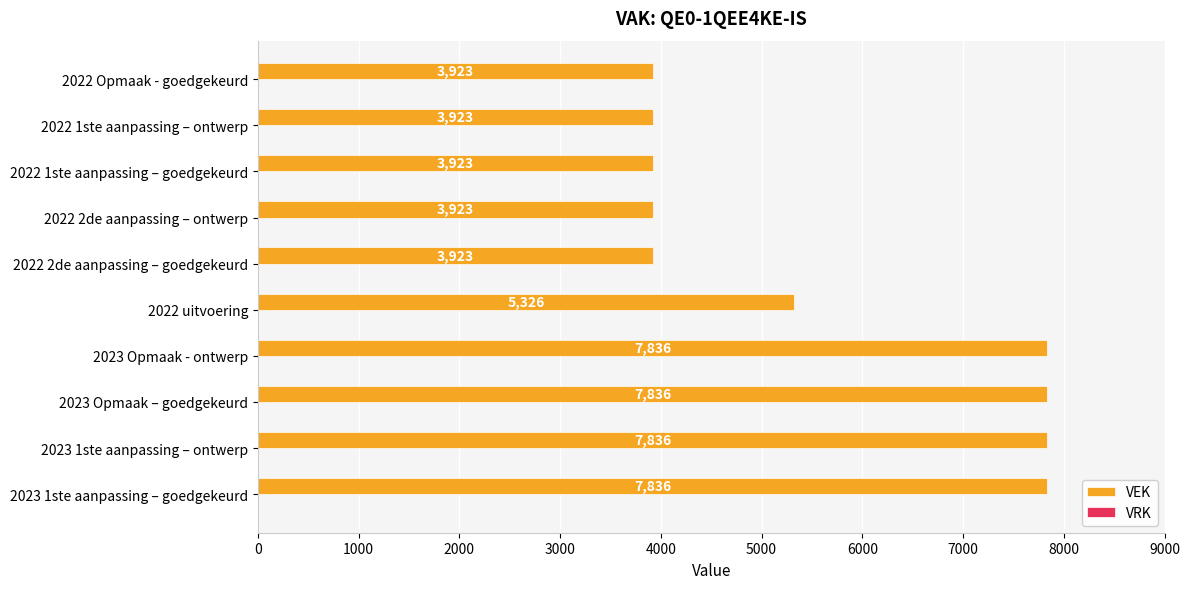

What is the difference between the second highest and second lowest values?

3913